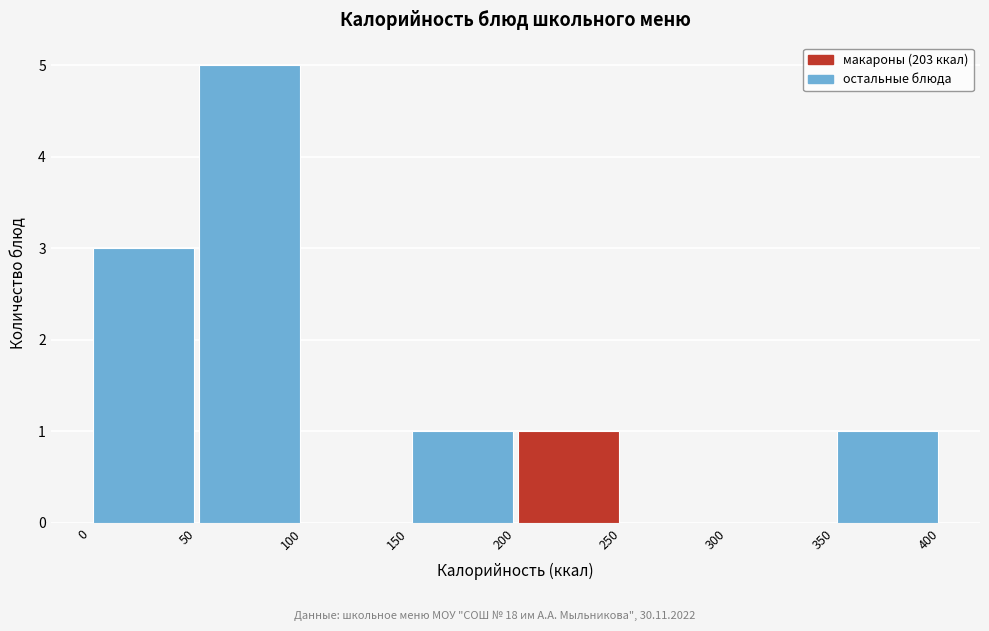

How tall is the bar that spans 200 to 250 on the x-axis? The values are not printed on the chart, so give them approximately, as read against the axis.

1